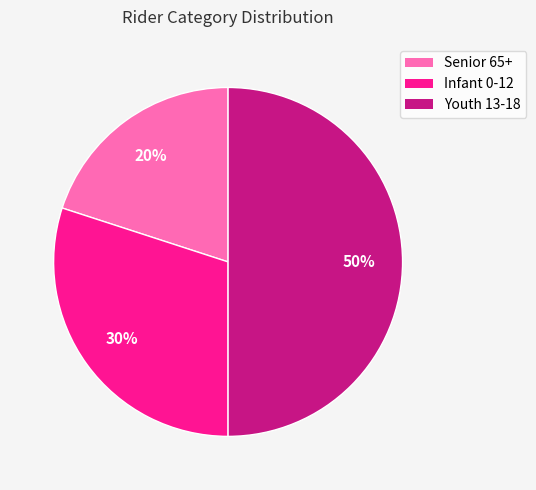

Does Infant 0-12 represent more than half of the total?

No